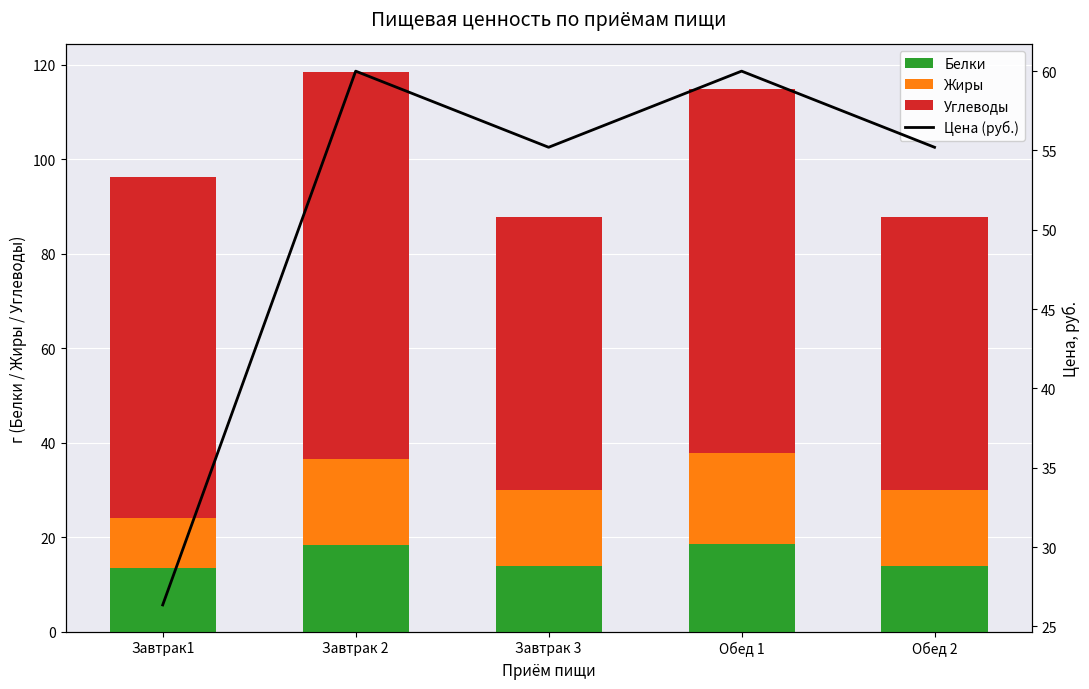

What position from the left is Обед 1?

4